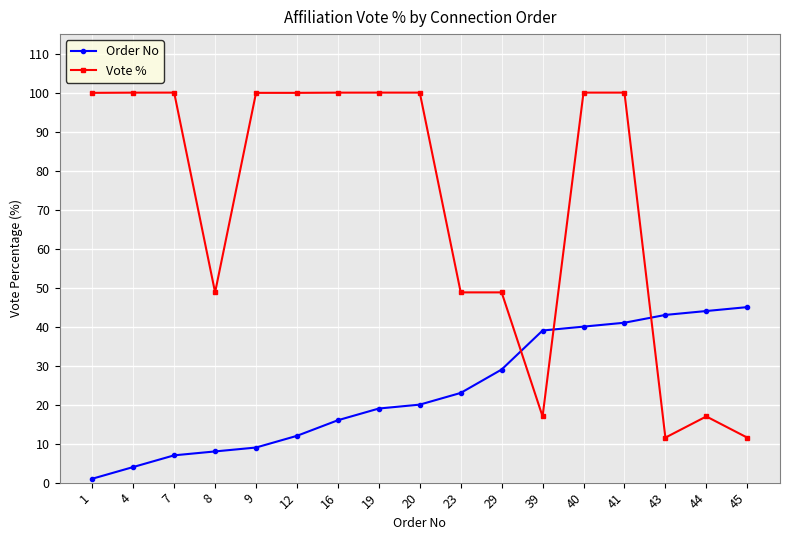

Rank the series by their maximum value, from highest to lowest.

Vote %, Order No